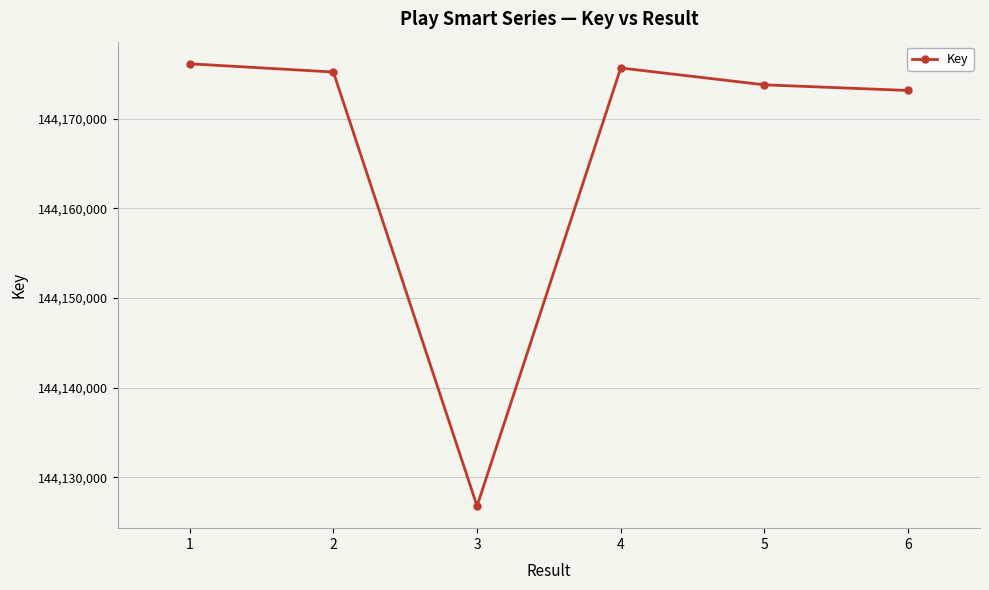

How many data points are less than 144175230?

3